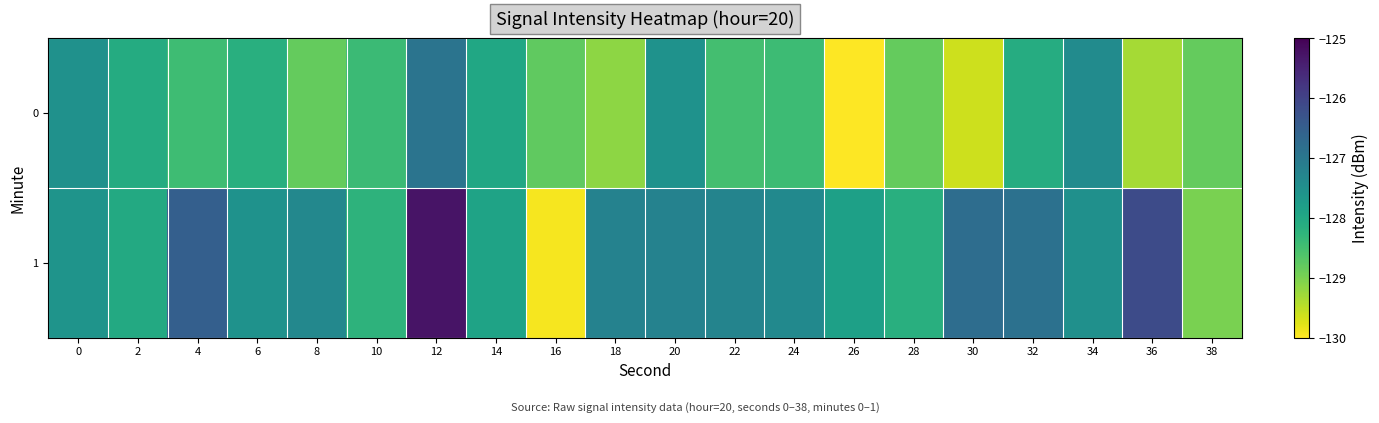

At 28, list the series in order from smallest to largest.

0, 1